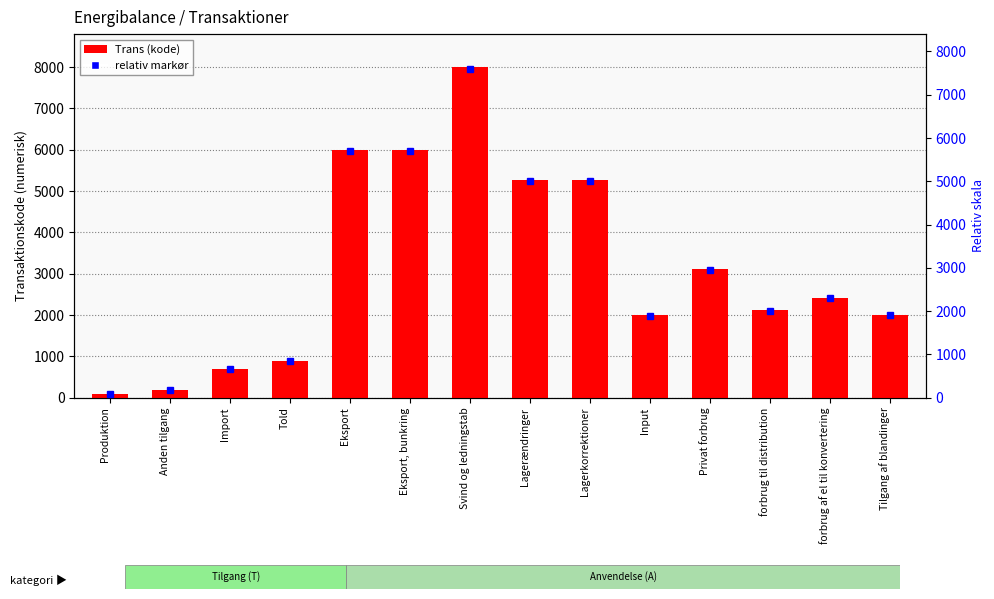

Which label corresponds to the largest value in the chart?

Svind og ledningstab